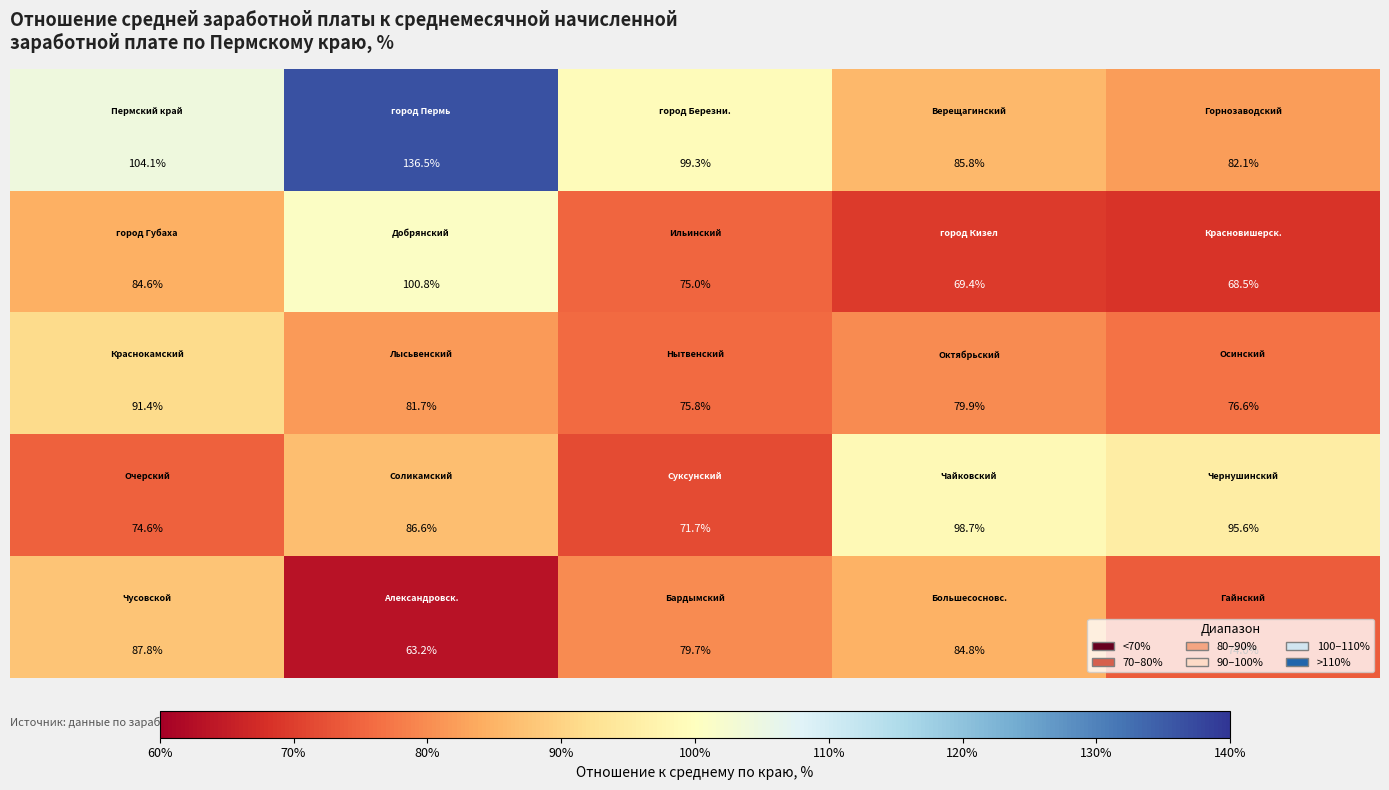

What is the smallest value displayed?

63.2